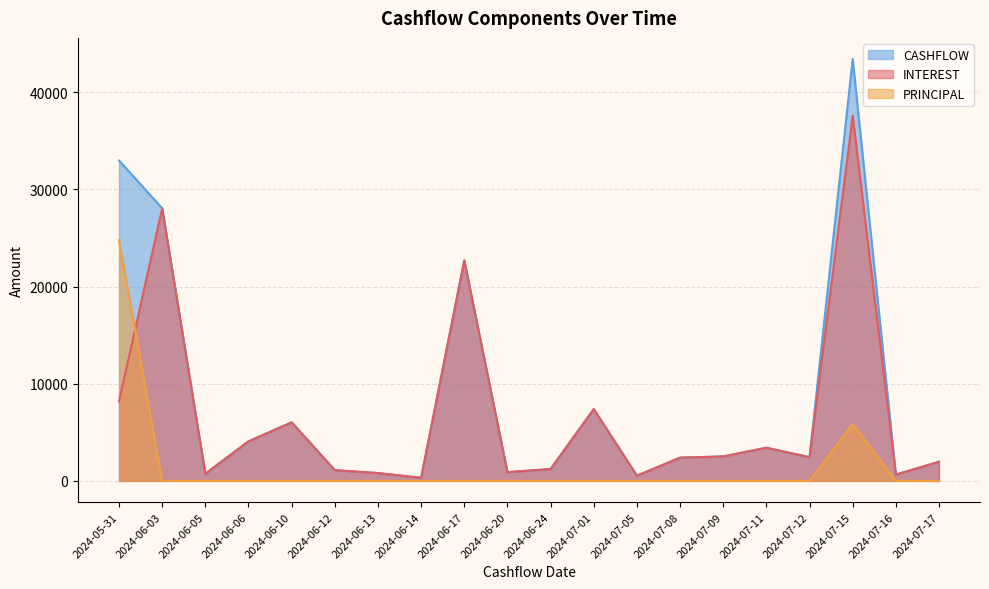

What is the difference between the maximum and minimum values in the INTEREST series?

37257.5